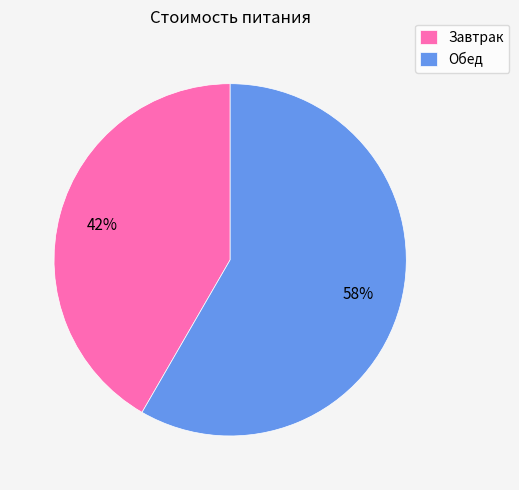

The Обед slice represents 58% of the pie. True or false?

True